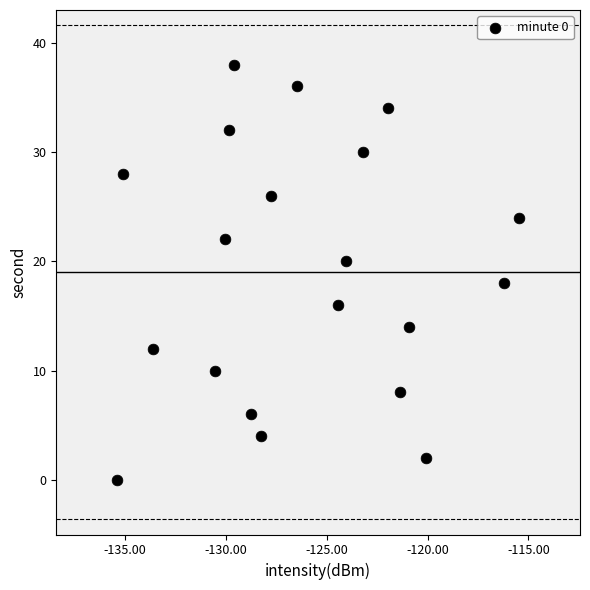

What is the range of Y values (max minus min)?

38